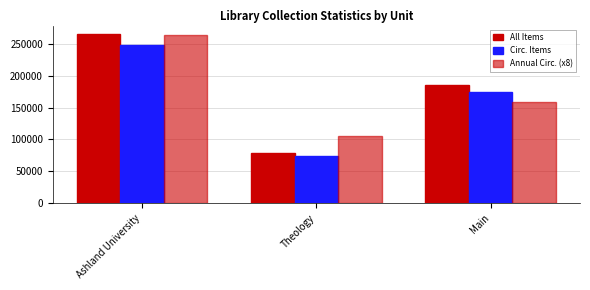

Which series has the widest spread of values?

All Items